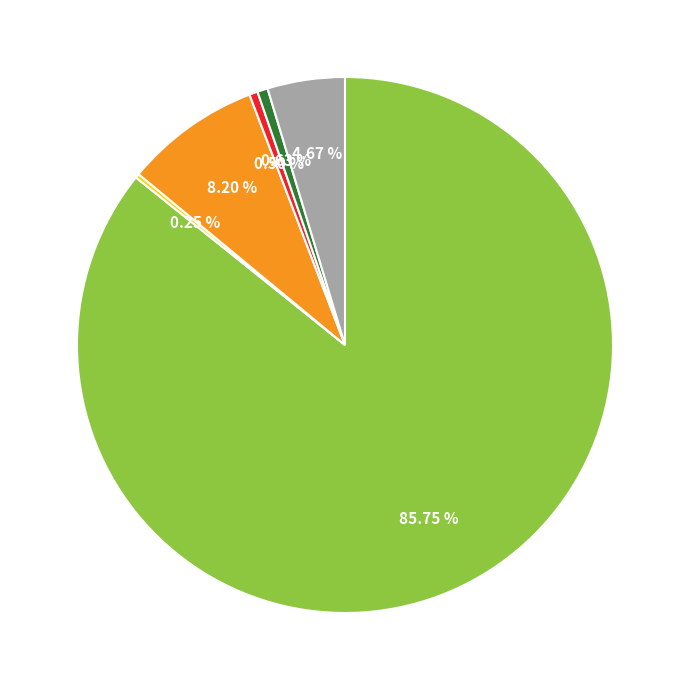

Is there a majority slice in this chart?

Yes